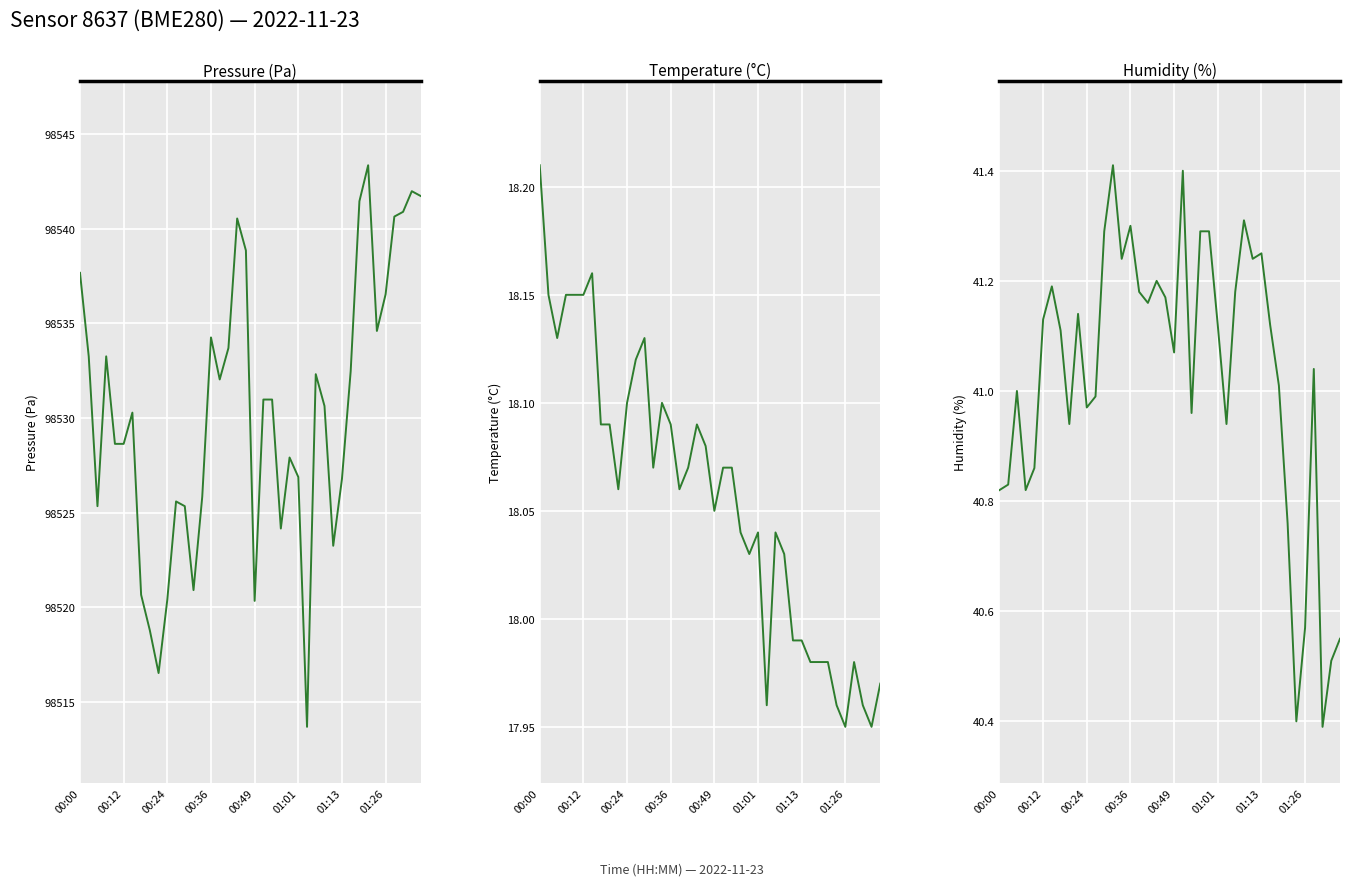

True or false: humidity and pressure intersect in this chart.

False